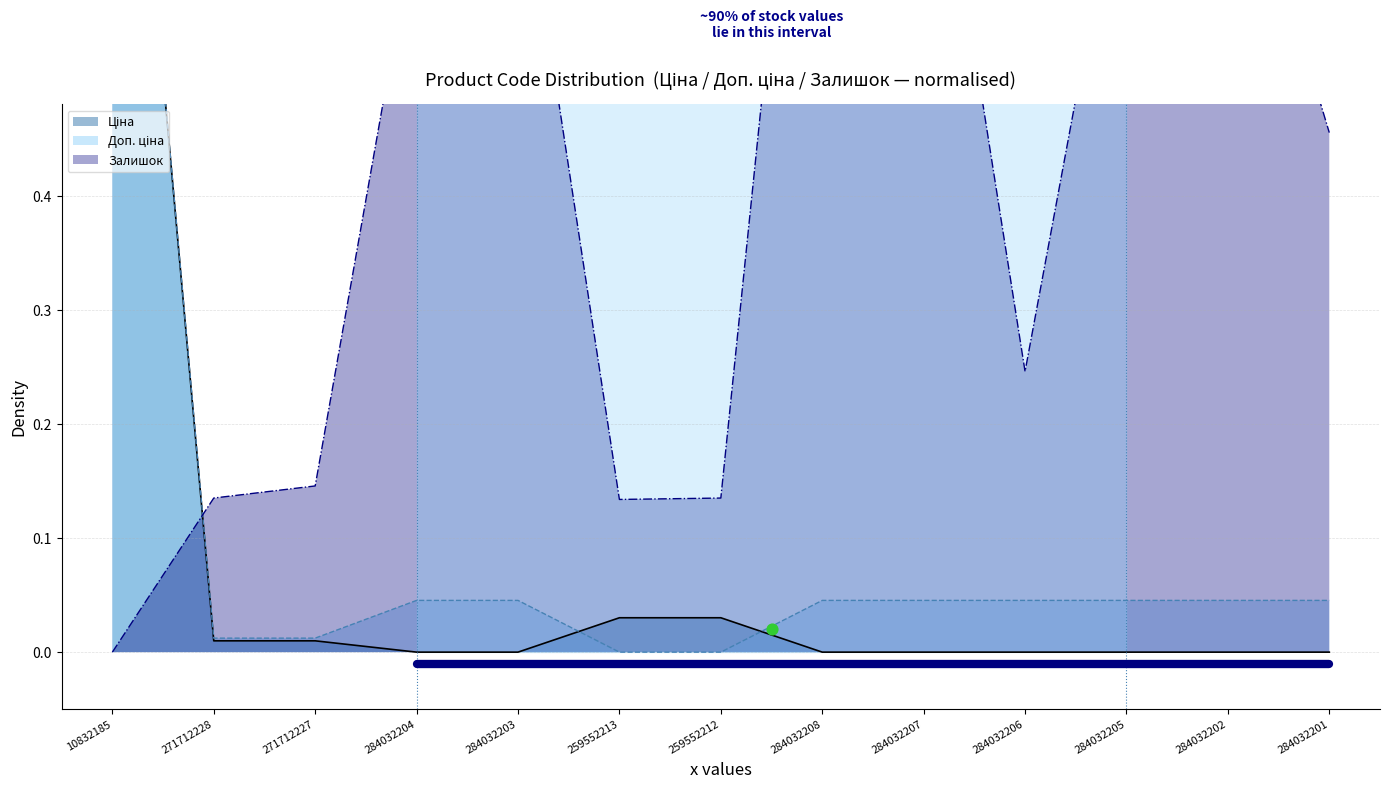

Which series contains the highest Y value?

Ціна